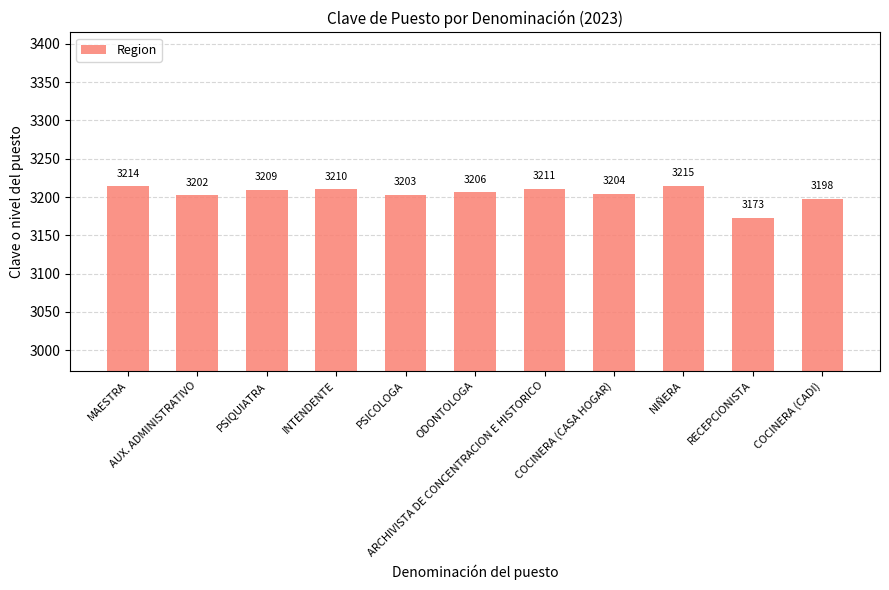

At which category does the chart reach its minimum across all series?

RECEPCIONISTA